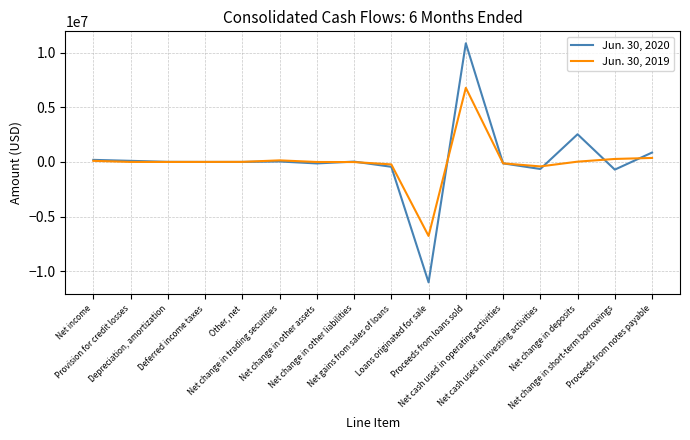

List the series in order of their overall mean, highest first.

Jun. 30, 2020, Jun. 30, 2019